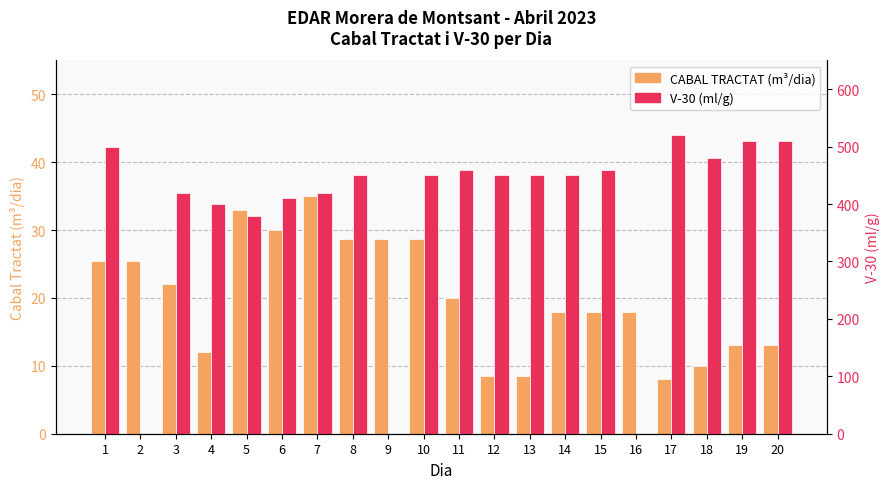

What value does the CABAL TRACTAT (m3/dia) series have at 18?

10.0